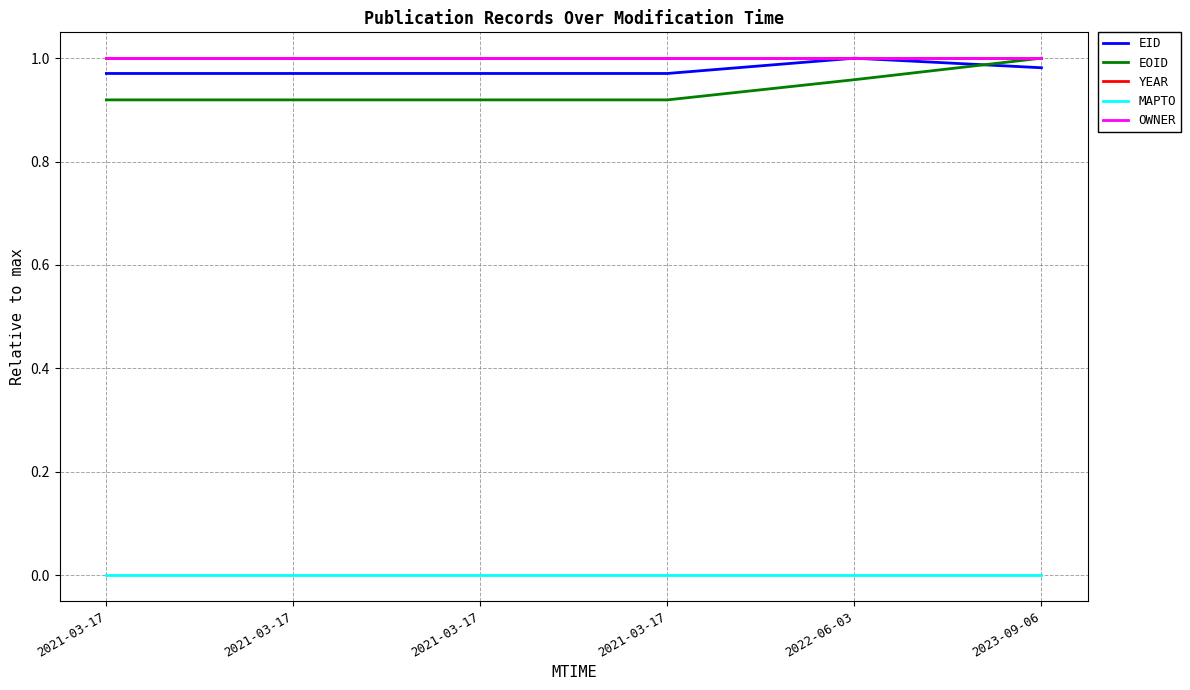

Does the chart display data point markers on the line(s)?

No